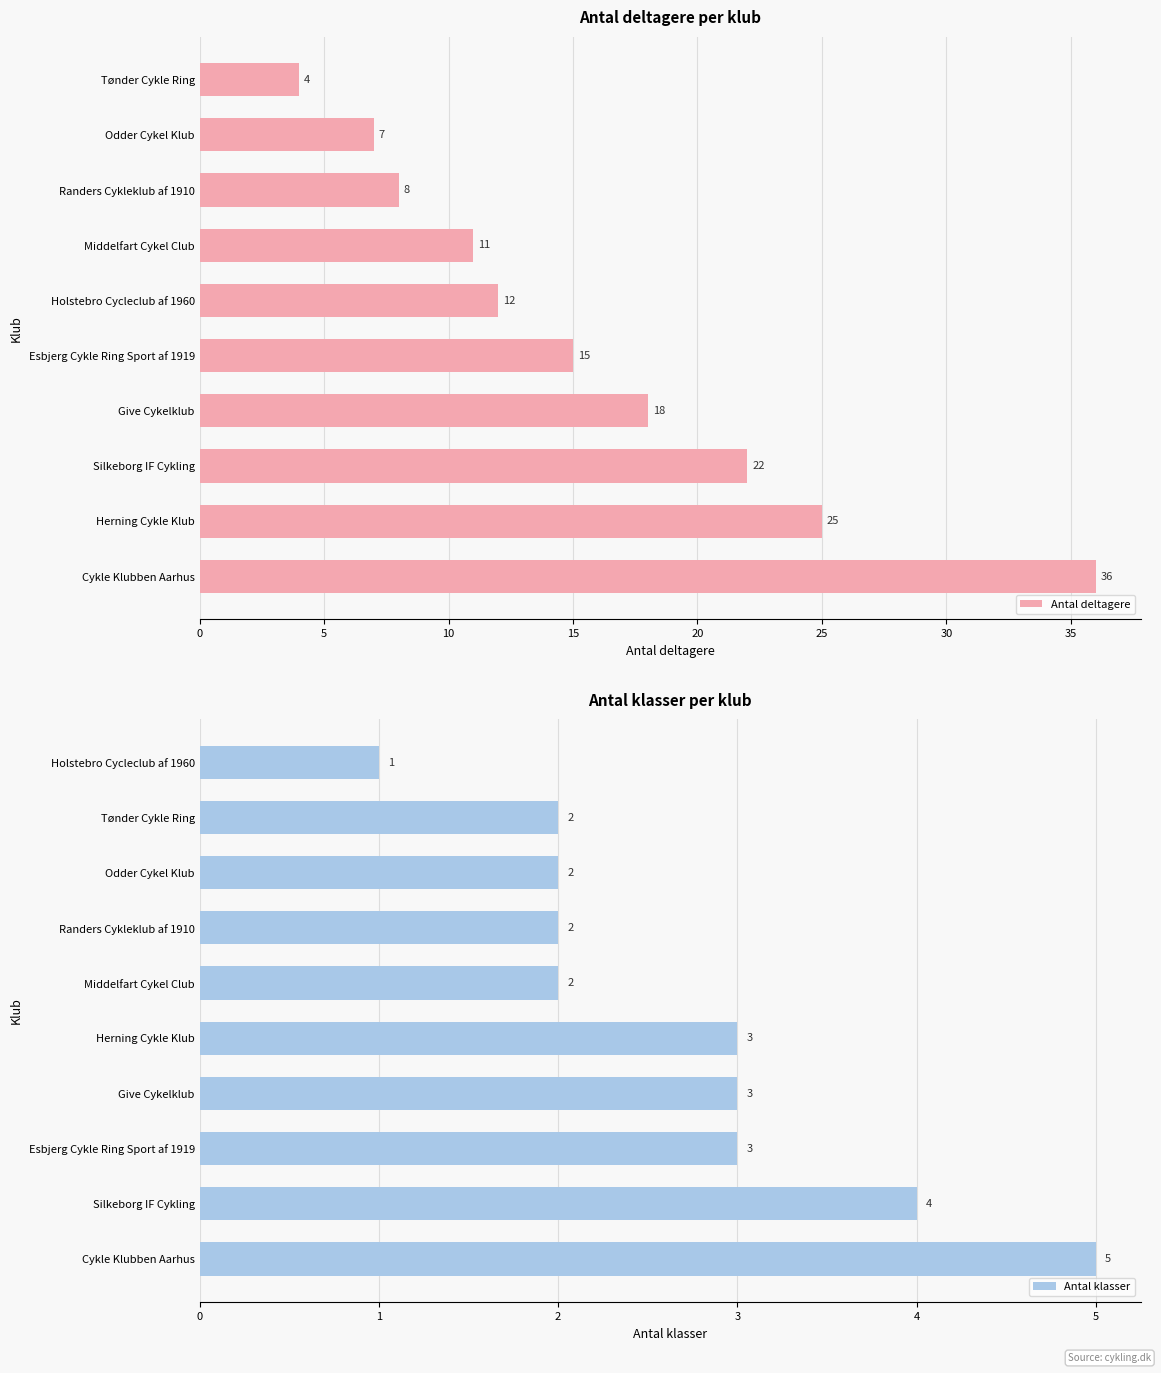

What is the sum of the Antal deltagere values at Cykle Klubben Aarhus and Holstebro Cycleclub af 1960?

48